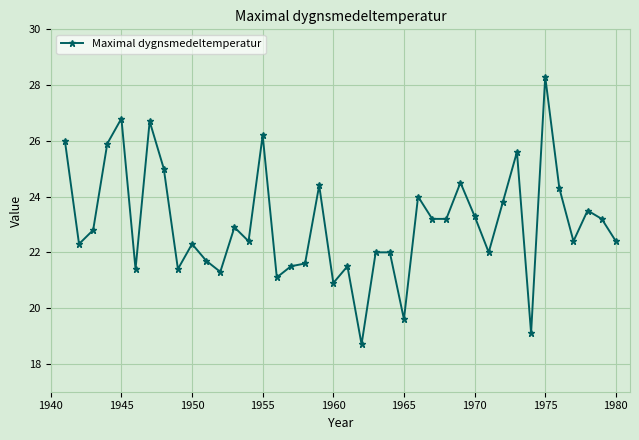

What is the maximum value shown in the chart?

28.3